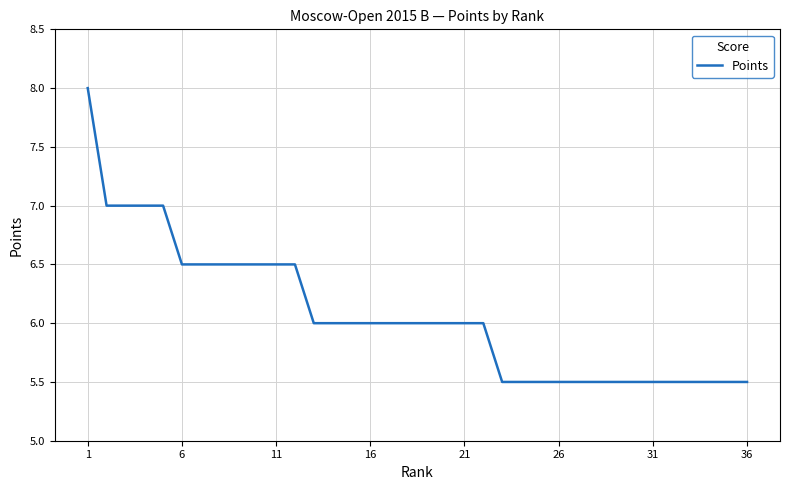

What is the sum of all values?

218.5